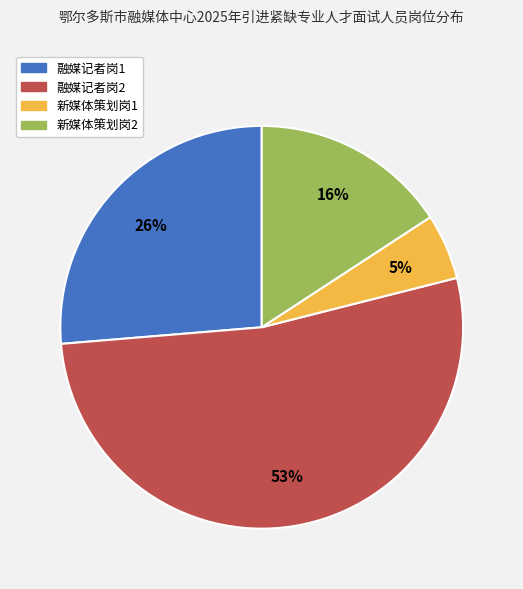

How many slices are in this pie chart?

4